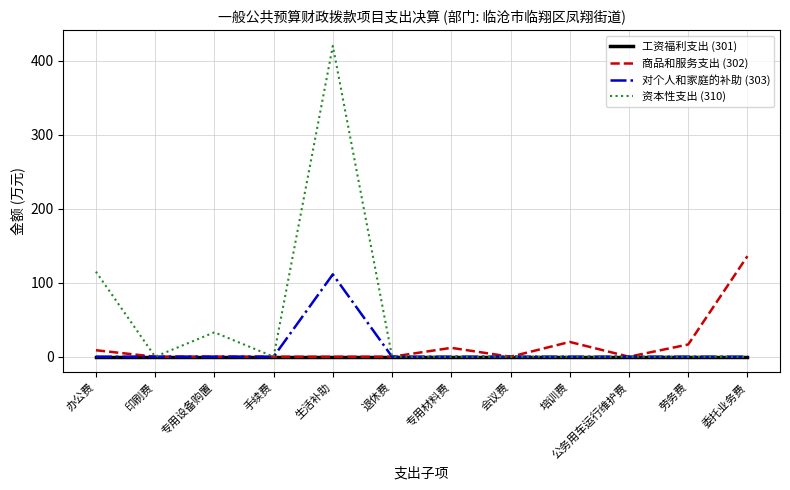

What is the total value across all series at 专用设备购置?

33.0